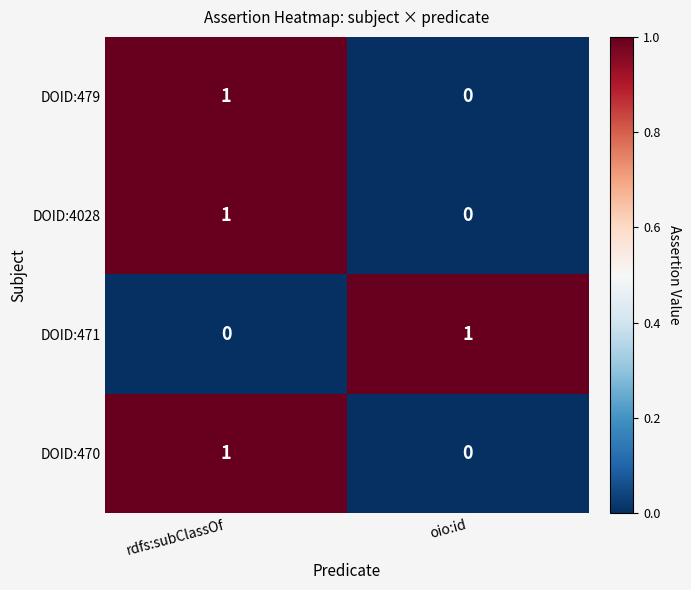

Which category has the lowest value in the DOID:4028 series?

oio:id